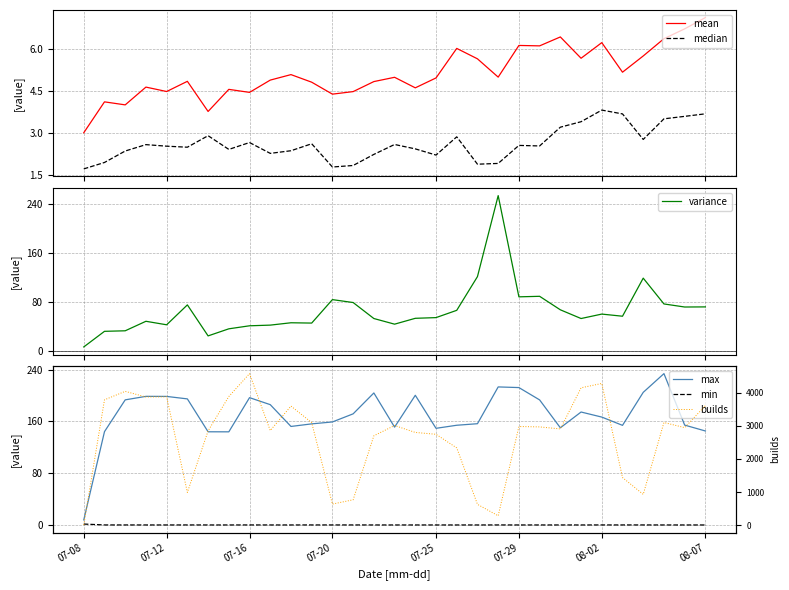

What is the difference between the highest and lowest values at 07-16?

4577.9